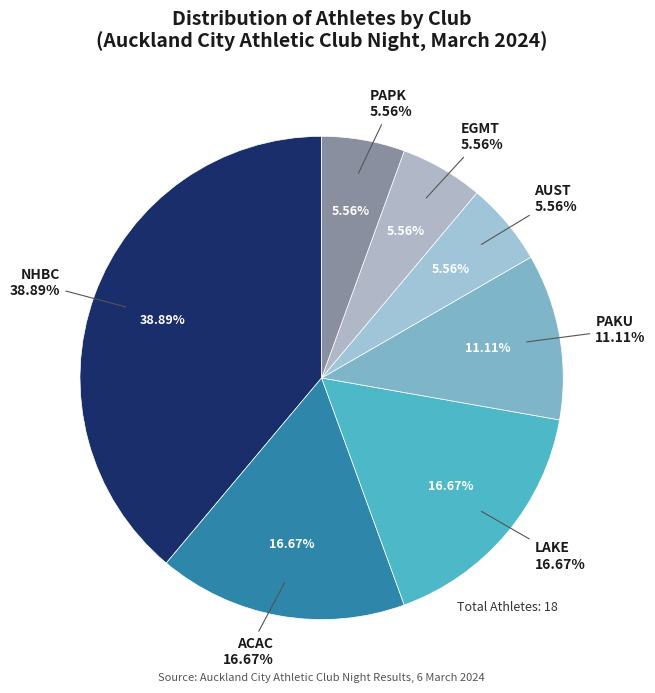

What percentage is the PAKU slice, to the nearest percent?

11%